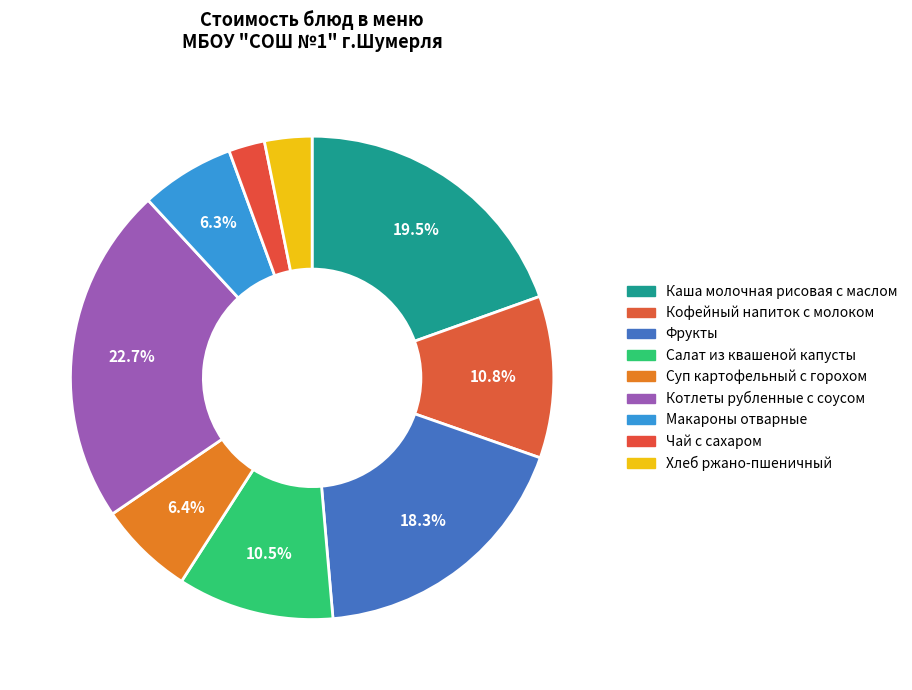

How many segments does this pie chart have?

9